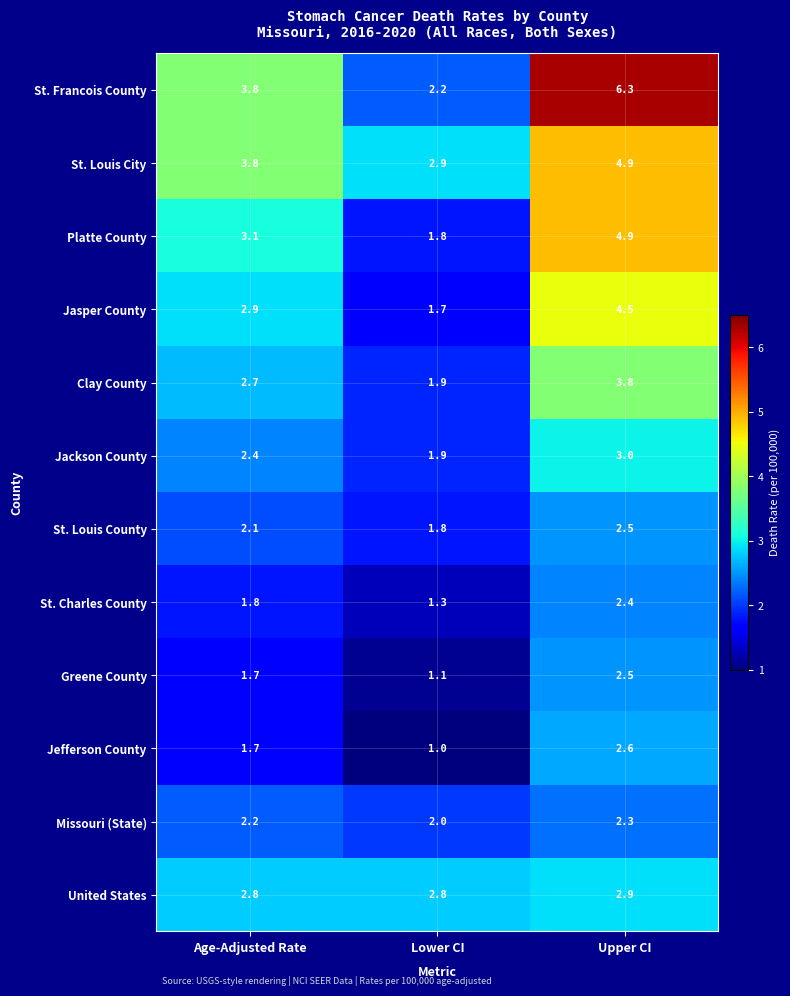

What is the difference between the Jasper County values at Lower CI and Age-Adjusted Rate?

1.2